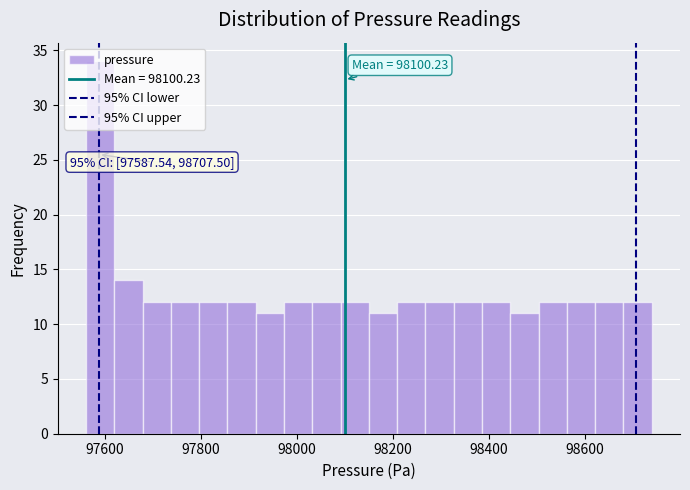

Read against the x-axis, roughly where is the centre of the tallest bar?

97600